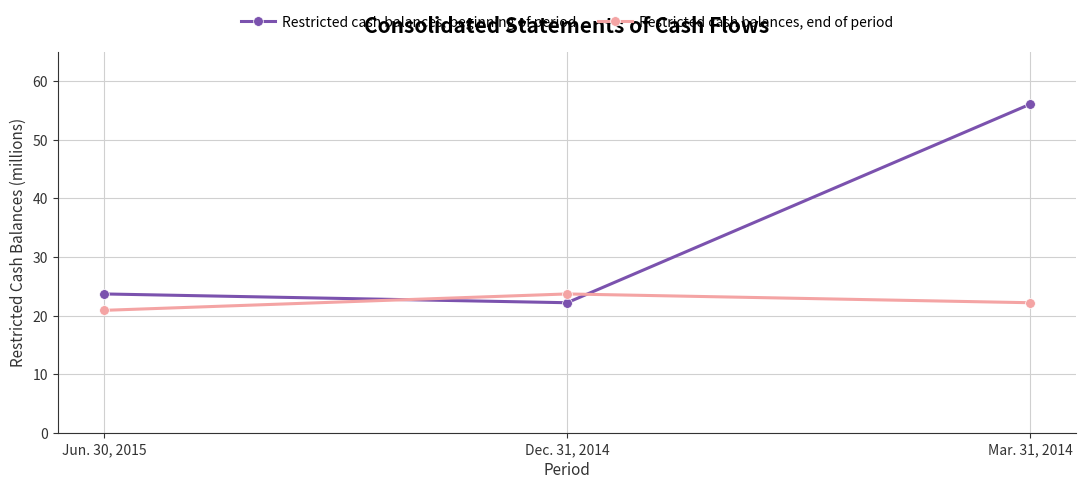

Rank the series by their average value, from highest to lowest.

Restricted cash balances, beginning of period, Restricted cash balances, end of period